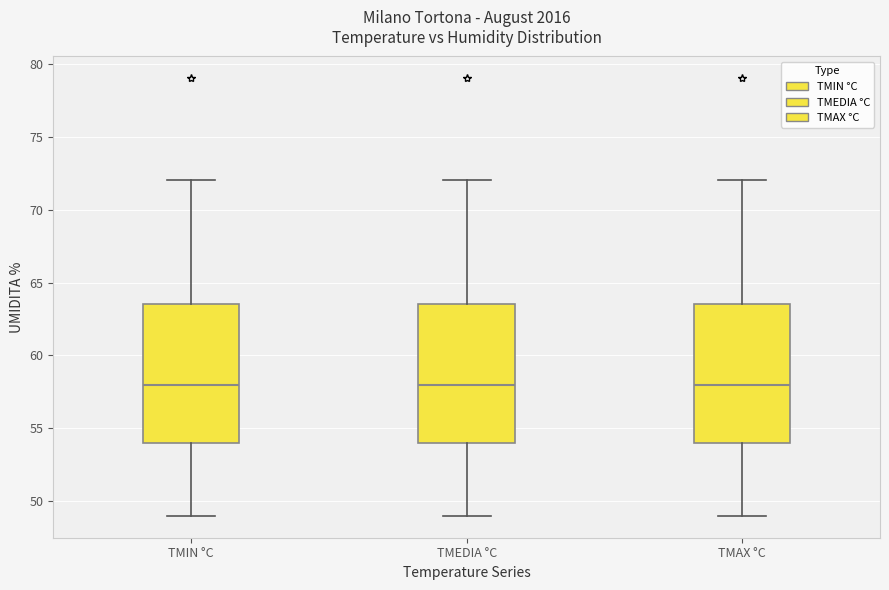

Reading left to right, transcribe this box plot: for each box, give where its median line is, the range the box spans, and where its two whiskers end, as read against the y-axis. The values are not printed on the chart, so give them approximately, as read against the axis.

TMIN °C: median 58.0, box 54.0 to 63.5, whiskers 49.0 to 72.0
TMEDIA °C: median 58.0, box 54.0 to 63.5, whiskers 49.0 to 72.0
TMAX °C: median 58.0, box 54.0 to 63.5, whiskers 49.0 to 72.0